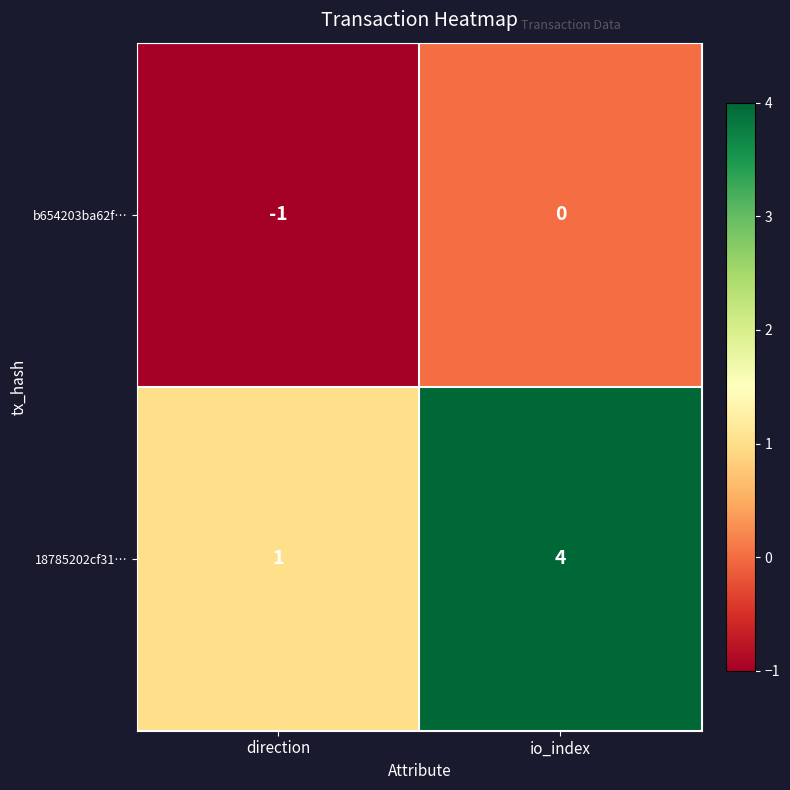

At which label is b654203ba62f… closest to 0?

io_index